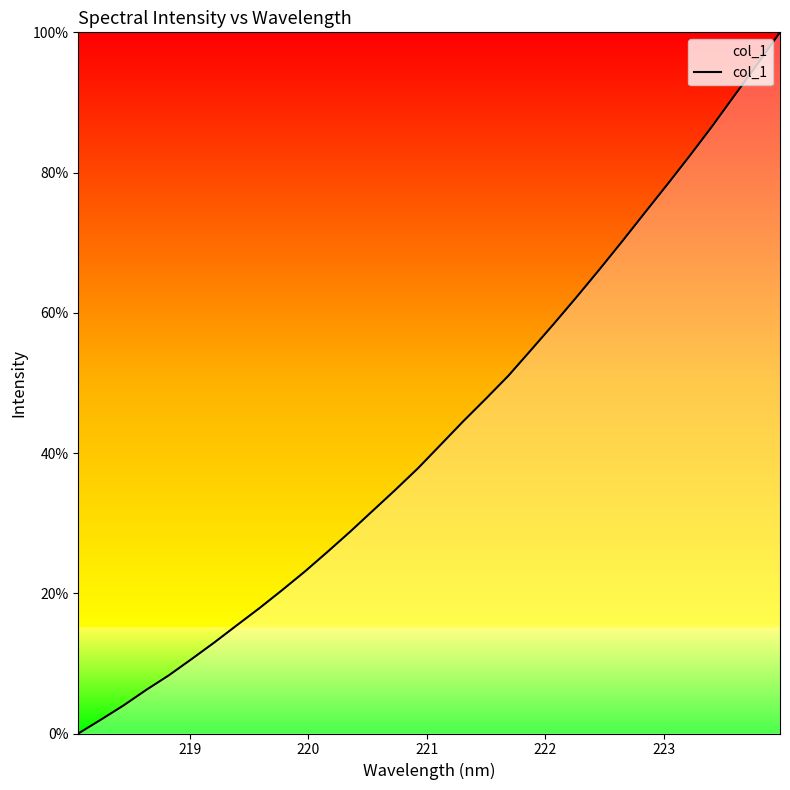

What is the greatest value displayed?

100.0